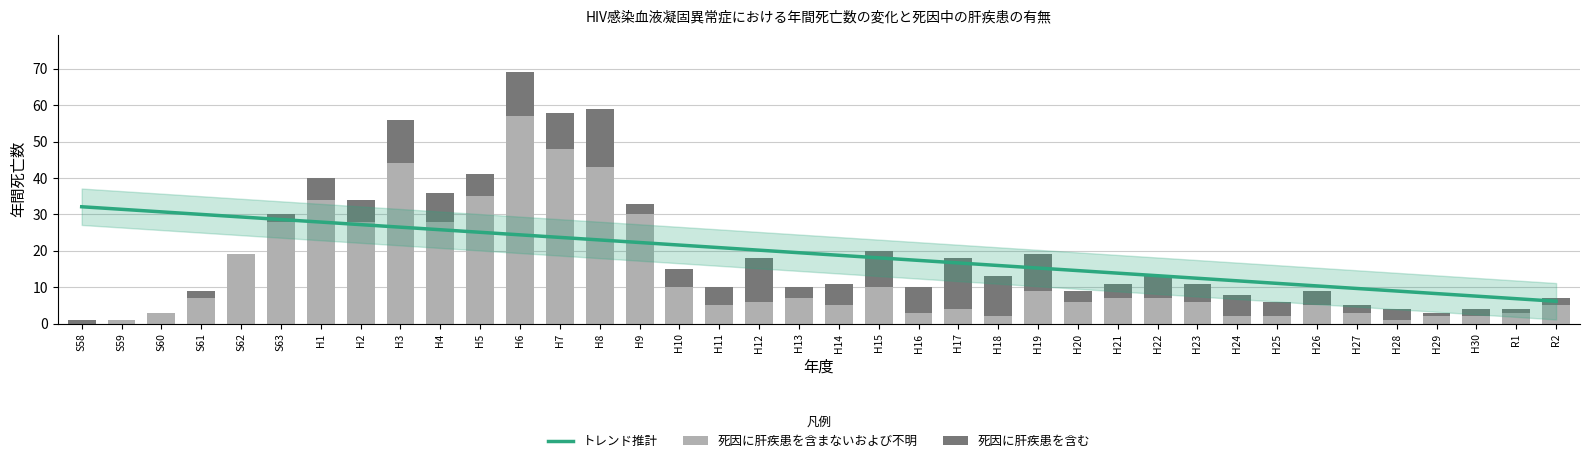

What is the difference between the maximum and minimum values in the トレンド推計 series?

26.0